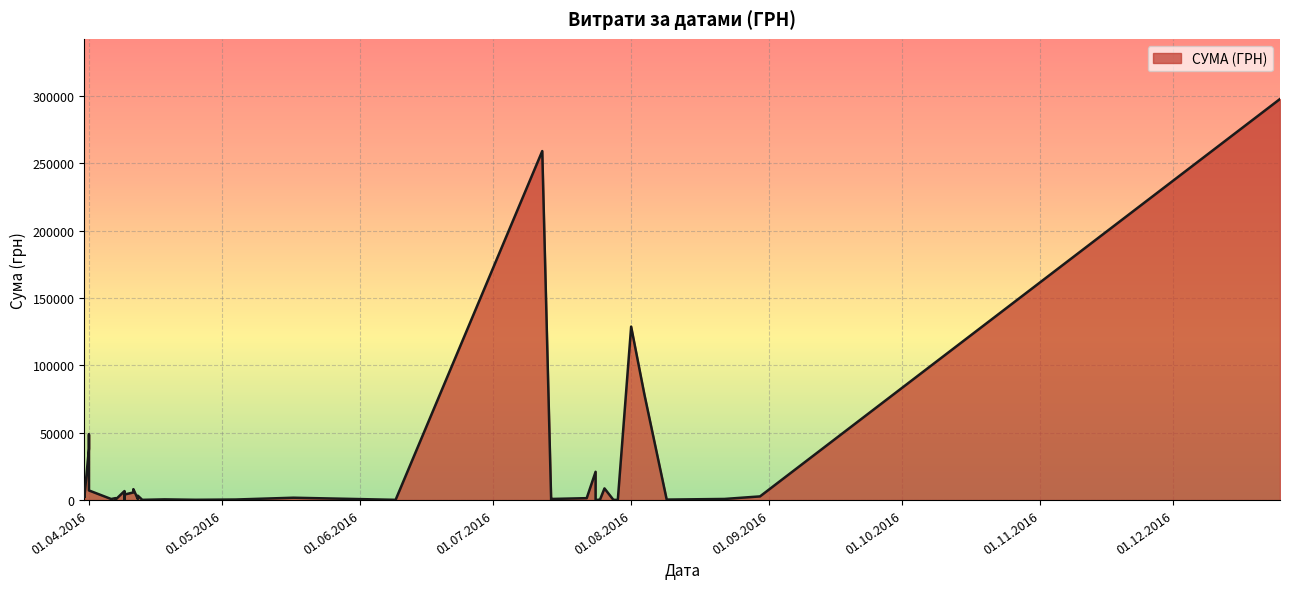

List the labels in order of value, smallest first.

24.07.2016, 29.07.2016, 13.04.2016, 09.06.2016, 28.07.2016, 25.04.2016, 25.07.2016, 09.08.2016, 09.04.2016, 14.07.2016, 07.04.2016, 04.05.2016, 18.04.2016, 12.04.2016, 06.04.2016, 14.07.2016, 22.08.2016, 07.04.2016, 22.07.2016, 07.04.2016, 17.05.2016, 31.03.2016, 30.08.2016, 31.03.2016, 12.04.2016, 09.04.2016, 31.03.2016, 11.04.2016, 09.04.2016, 09.04.2016, 01.04.2016, 11.04.2016, 26.07.2016, 24.07.2016, 01.04.2016, 01.04.2016, 04.08.2016, 01.08.2016, 12.07.2016, 25.12.2016